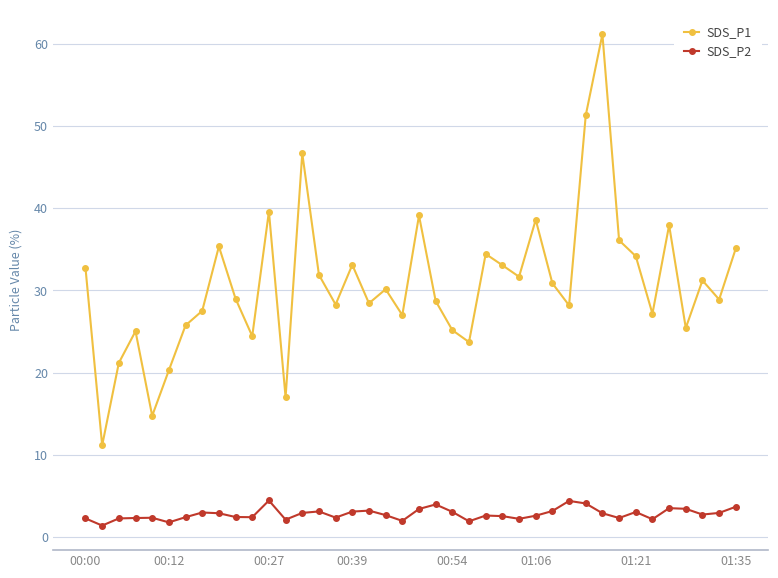

What is the minimum value shown in the chart?

1.4